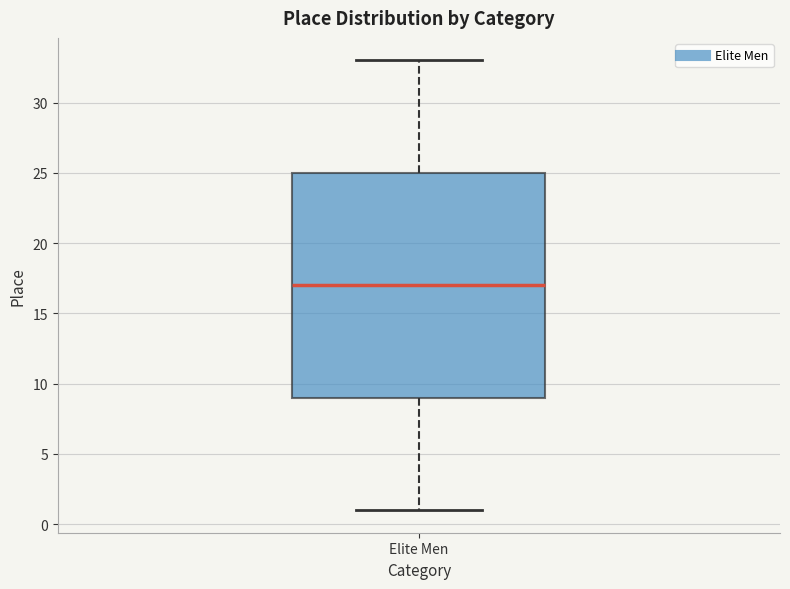

Transcribe this box plot: give where the median line is, the range the box spans, and where the two whiskers end, as read against the y-axis. The values are not printed on the chart, so give them approximately, as read against the axis.

median 17, box 9 to 25, whiskers 1 to 33